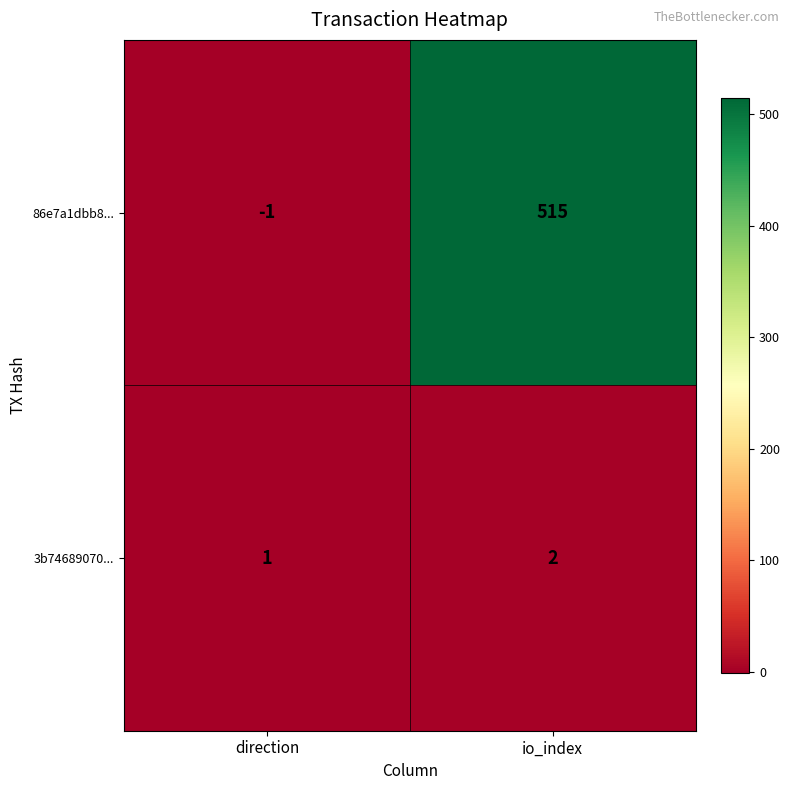

Where is 3b74689070... nearest to the value 1?

direction